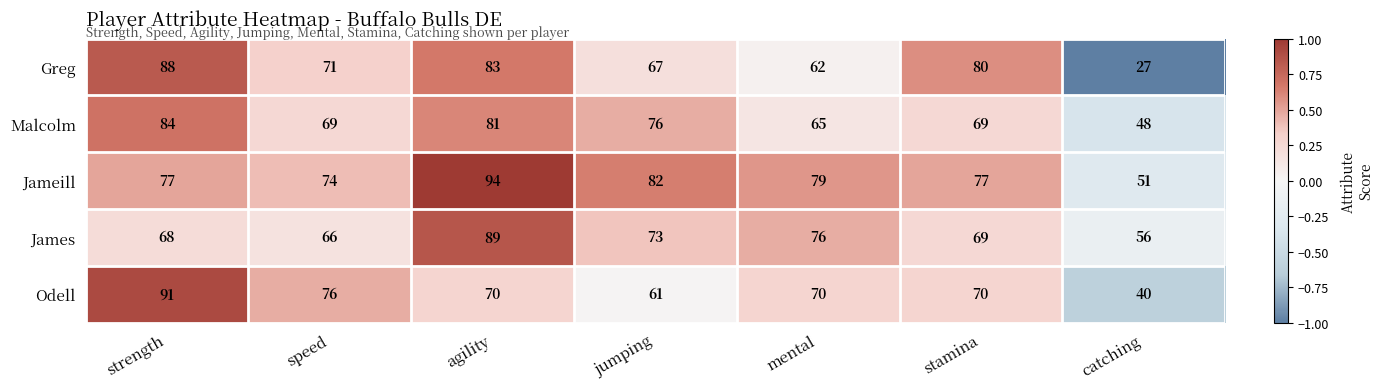

At which category is the sum across all series the highest?

agility